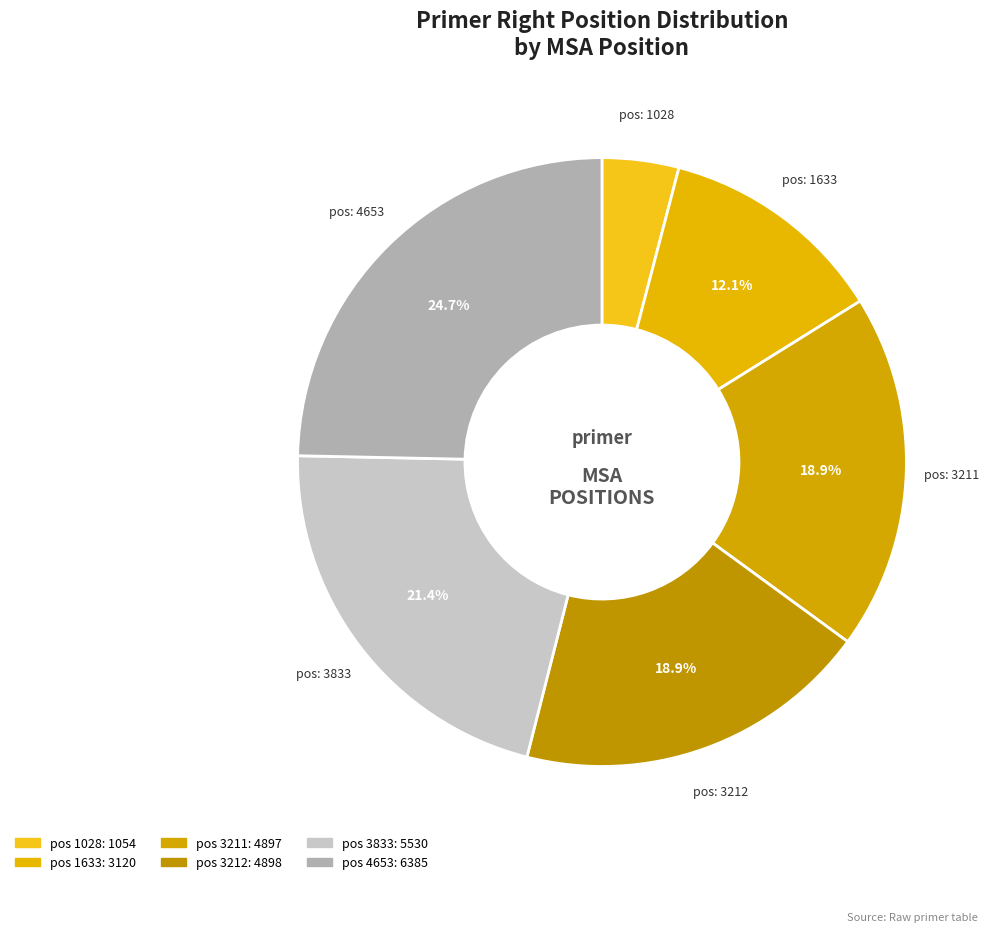

How many slices are in this pie chart?

6